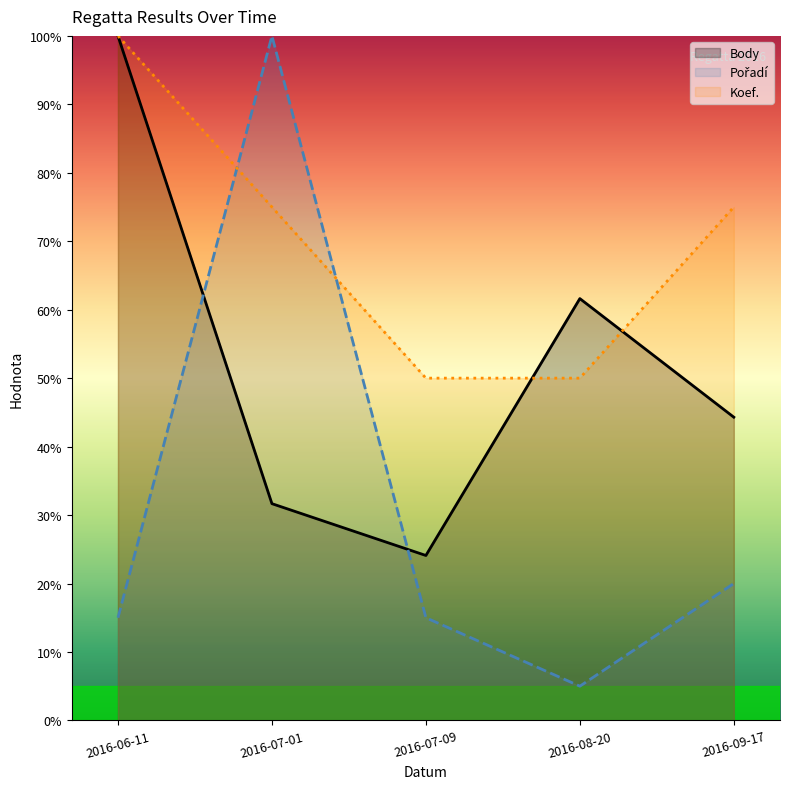

What is the difference between the maximum and minimum values in the Pořadí series?

95.0